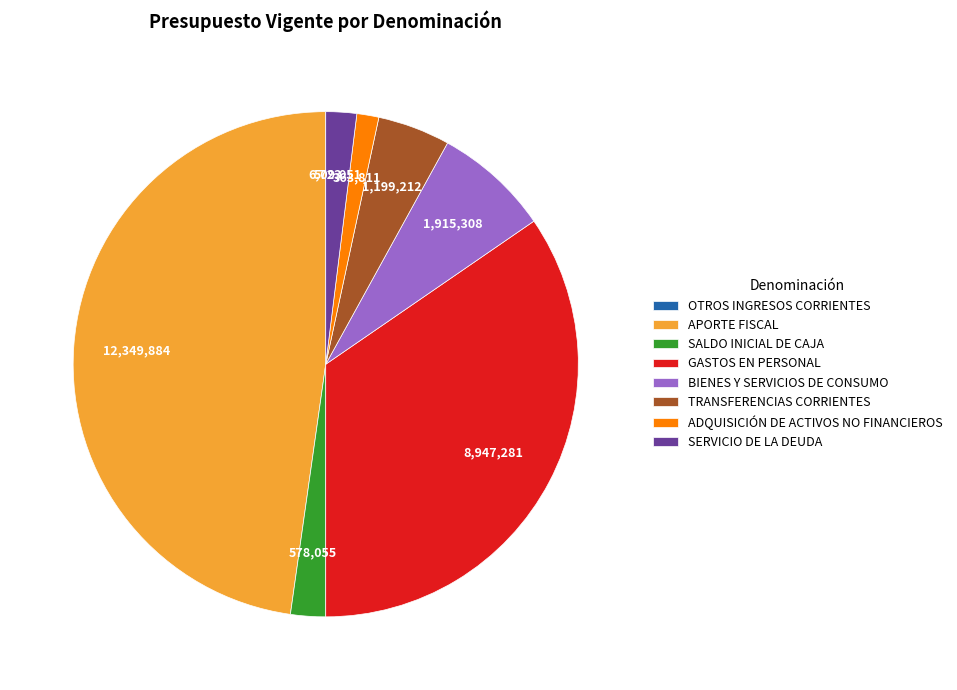

What is the ratio of the value at SERVICIO DE LA DEUDA to the value at ADQUISICIÓN DE ACTIVOS NO FINANCIEROS?

1.4